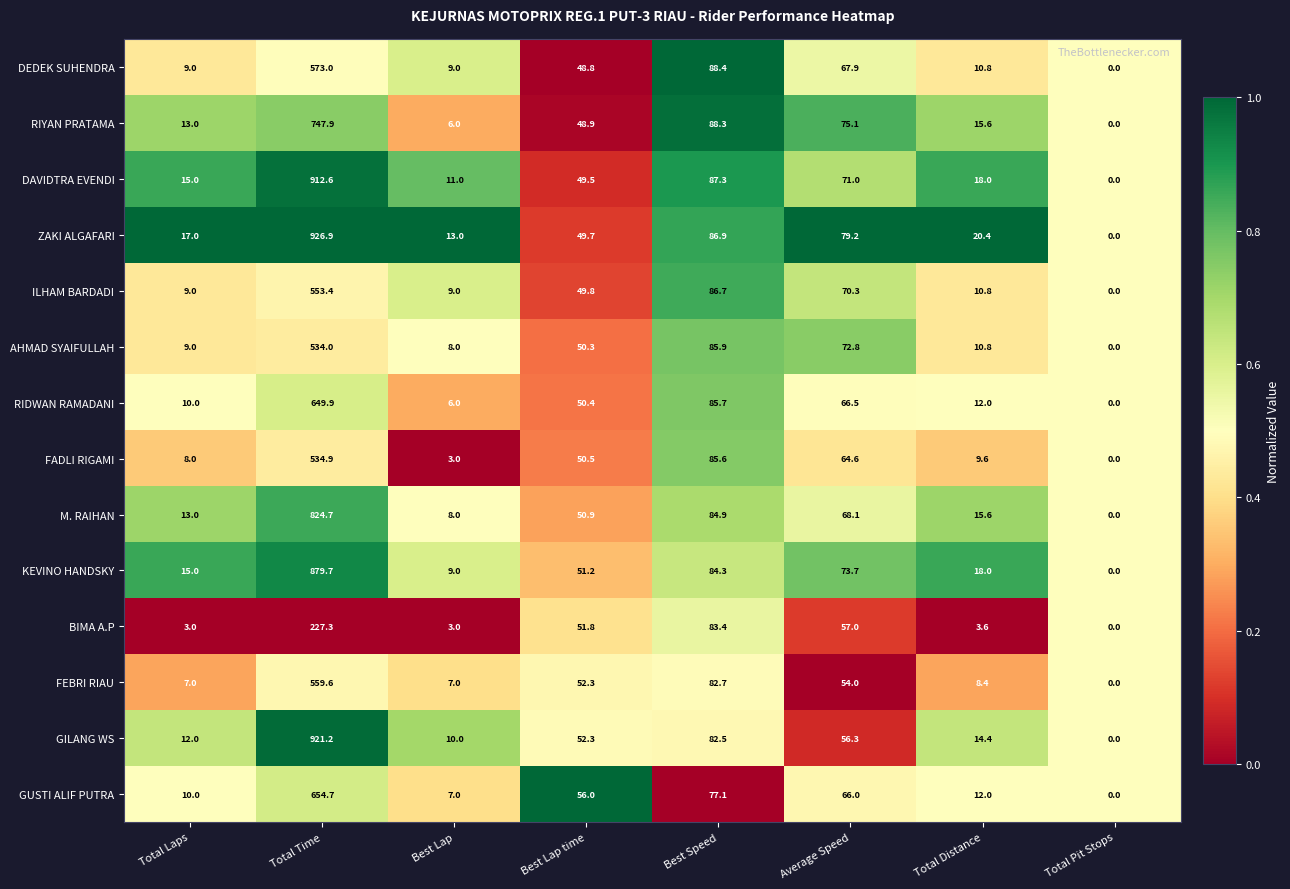

Rank the series by their maximum value, from highest to lowest.

ZAKI ALGAFARI, GILANG WS, DAVIDTRA EVENDI, KEVINO HANDSKY, M. RAIHAN, RIYAN PRATAMA, GUSTI ALIF PUTRA, RIDWAN RAMADANI, DEDEK SUHENDRA, FEBRI RIAU, ILHAM BARDADI, FADLI RIGAMI, AHMAD SYAIFULLAH, BIMA A.P